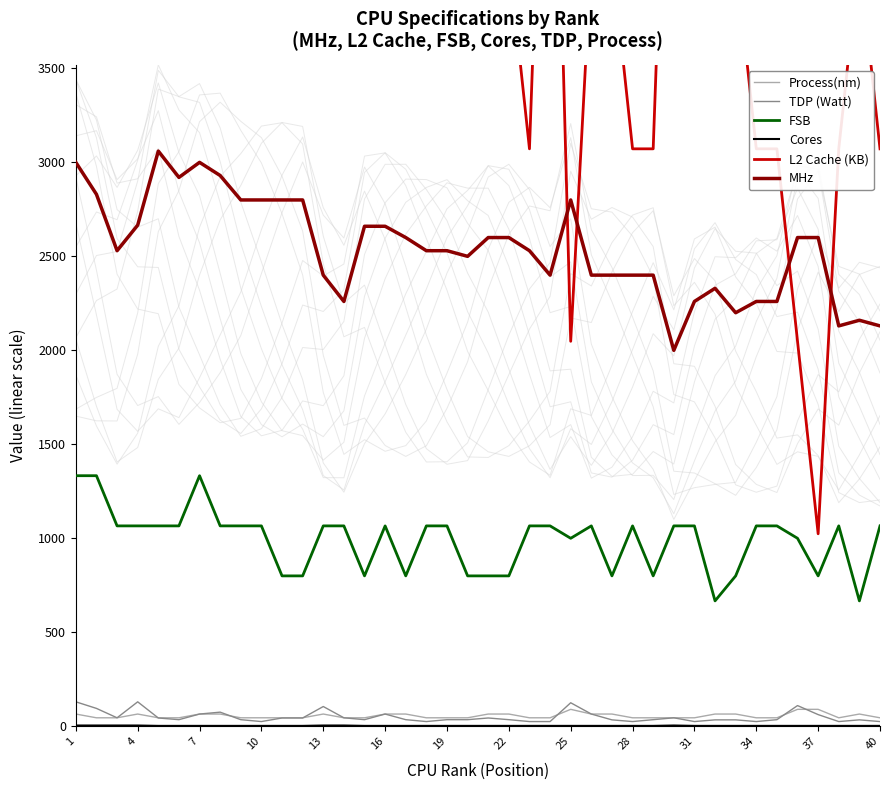

At how many categories does at least one series exceed 11963?

3